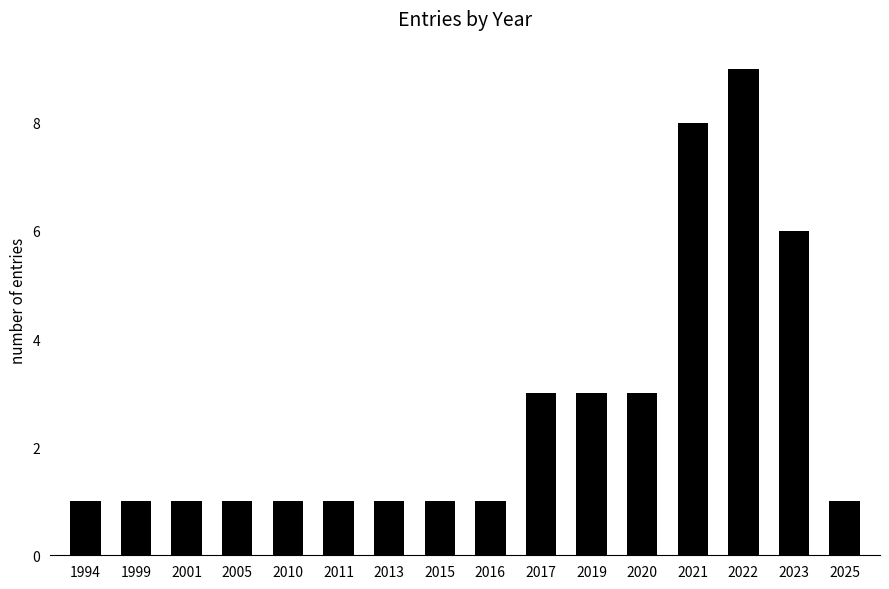

What is the average value?

3